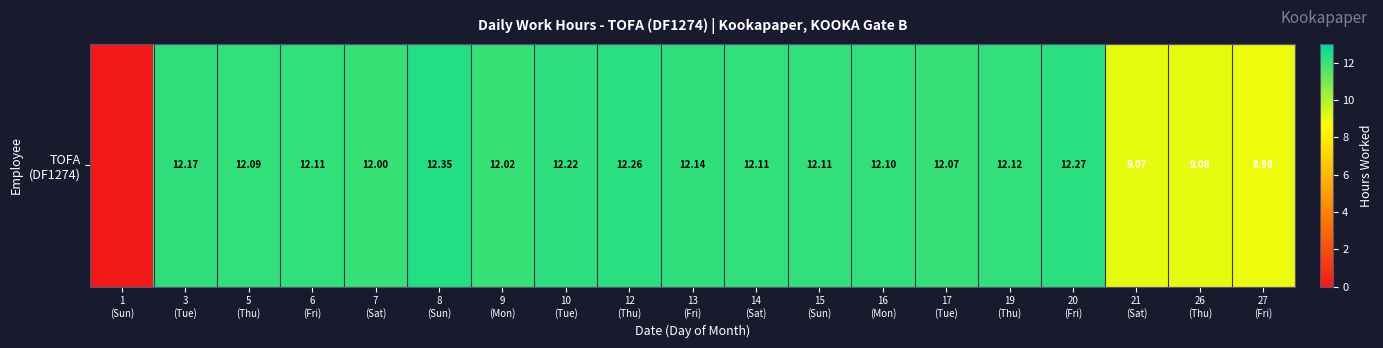

What is the difference between the second highest and minimum values?

12.3